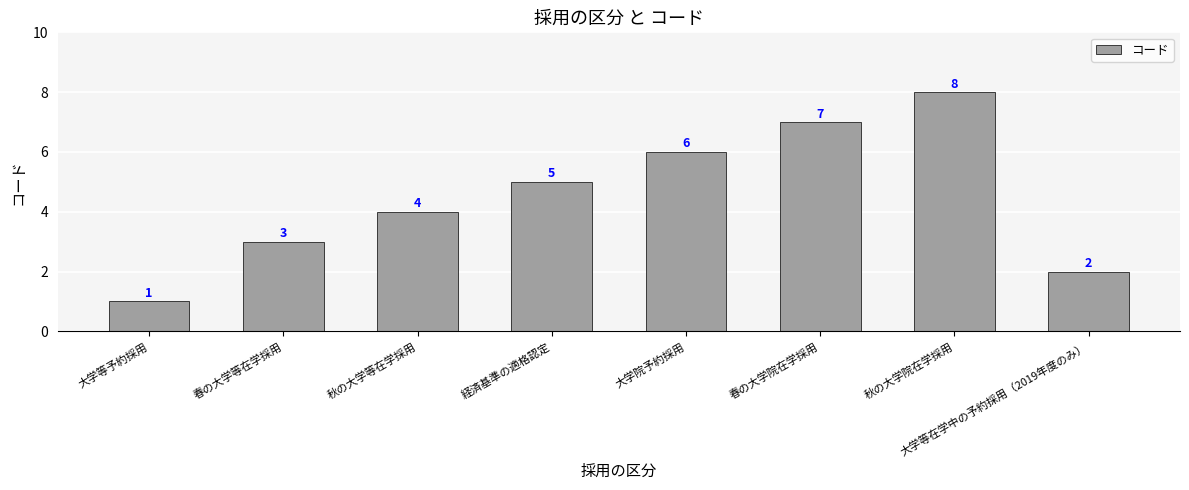

The chart shows a value of 1 at 大学等在学中の予約採用（2019年度のみ）. True or false?

False